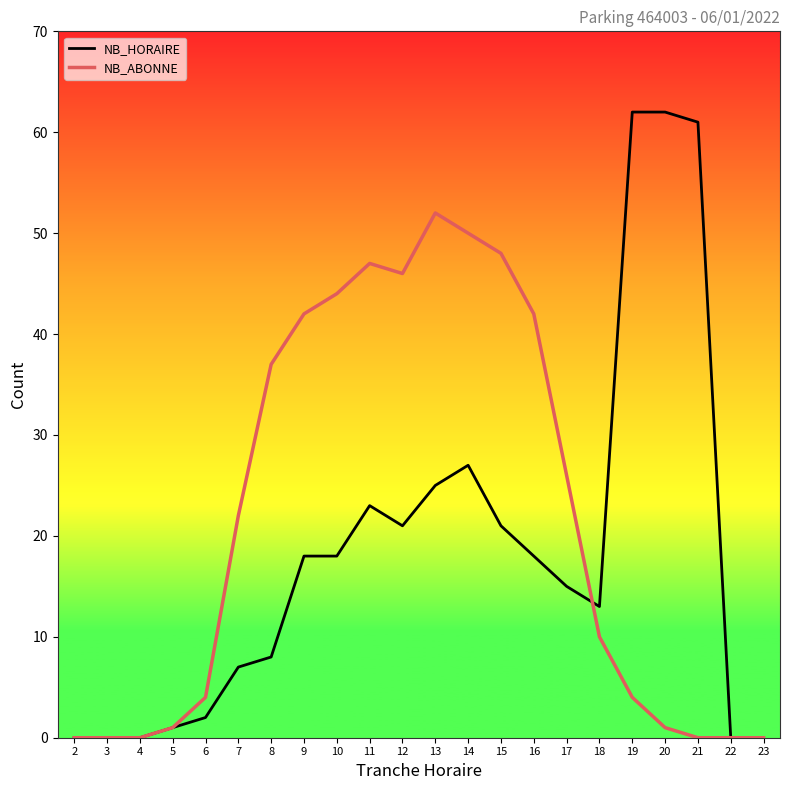

Reading left to right, transcribe all the data shown in this chart.

NB_HORAIRE: 0	0	0	1	2	7	8	18	18	23	21	25	27	21	18	15	13	62	62	61	0	0
NB_ABONNE: 0	0	0	1	4	22	37	42	44	47	46	52	50	48	42	26	10	4	1	0	0	0